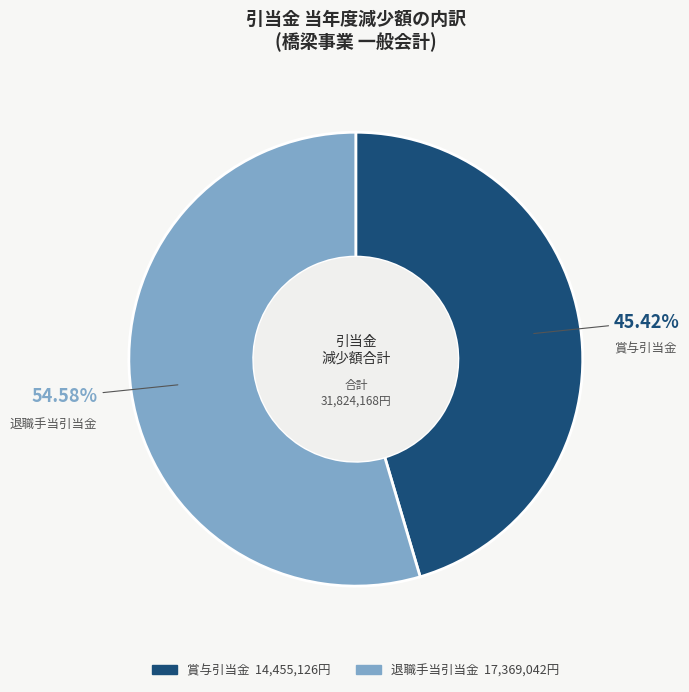

The 退職手当引当金 slice represents 55% of the pie. True or false?

True